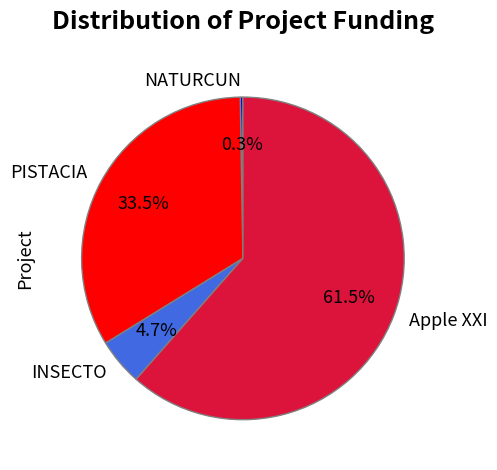

What is the largest slice in the pie chart?

Apple XXI